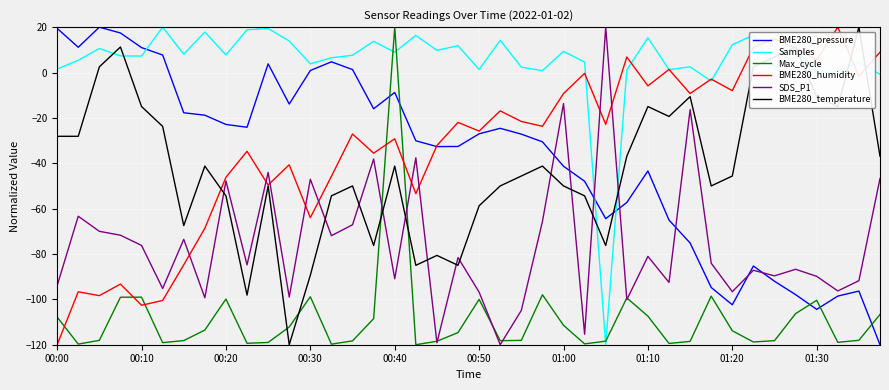

What is the greatest value displayed?

20.0